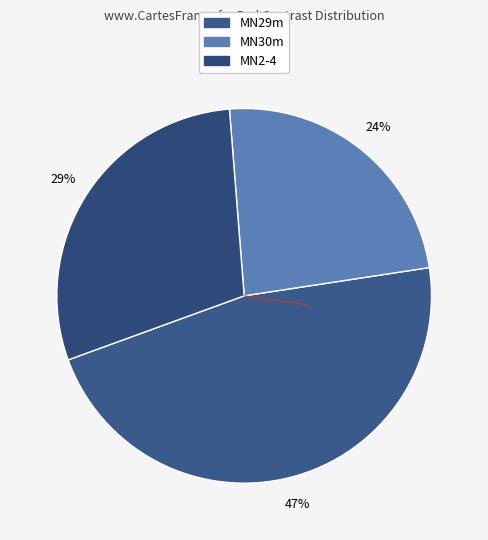

To the nearest percent, what portion does MN29m represent?

47%